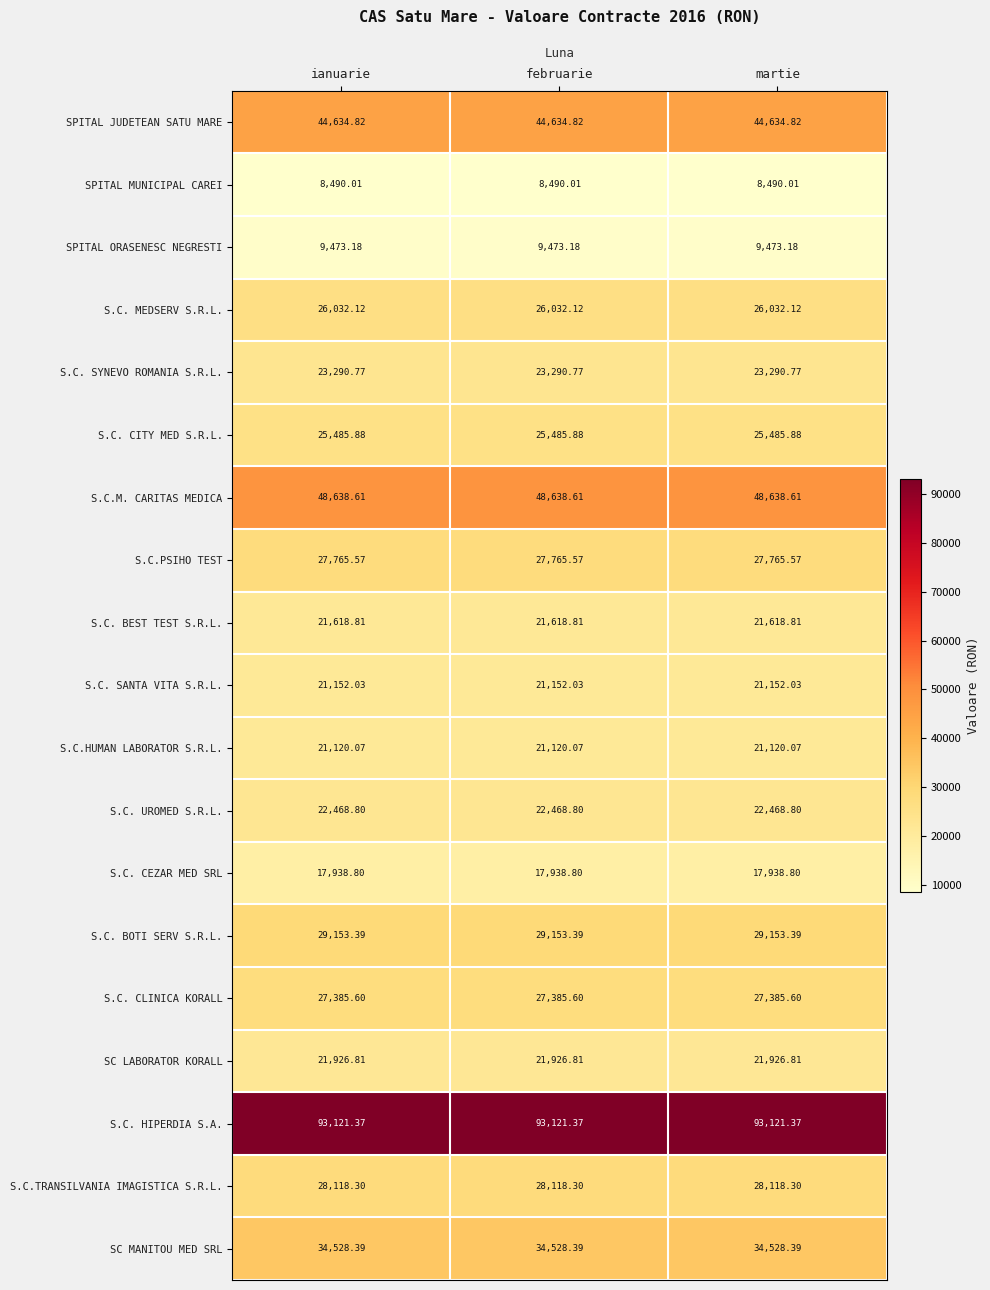

List the series in order of their peak value, lowest first.

SPITAL MUNICIPAL CAREI, SPITAL ORASENESC NEGRESTI, S.C. CEZAR MED SRL, S.C.HUMAN LABORATOR S.R.L., S.C. SANTA VITA S.R.L., S.C. BEST TEST S.R.L., SC LABORATOR KORALL, S.C. UROMED S.R.L., S.C. SYNEVO ROMANIA S.R.L., S.C. CITY MED S.R.L., S.C. MEDSERV S.R.L., S.C. CLINICA KORALL, S.C.PSIHO TEST, S.C.TRANSILVANIA IMAGISTICA S.R.L., S.C. BOTI SERV S.R.L., SC MANITOU MED SRL, SPITAL JUDETEAN SATU MARE, S.C.M. CARITAS MEDICA, S.C. HIPERDIA S.A.